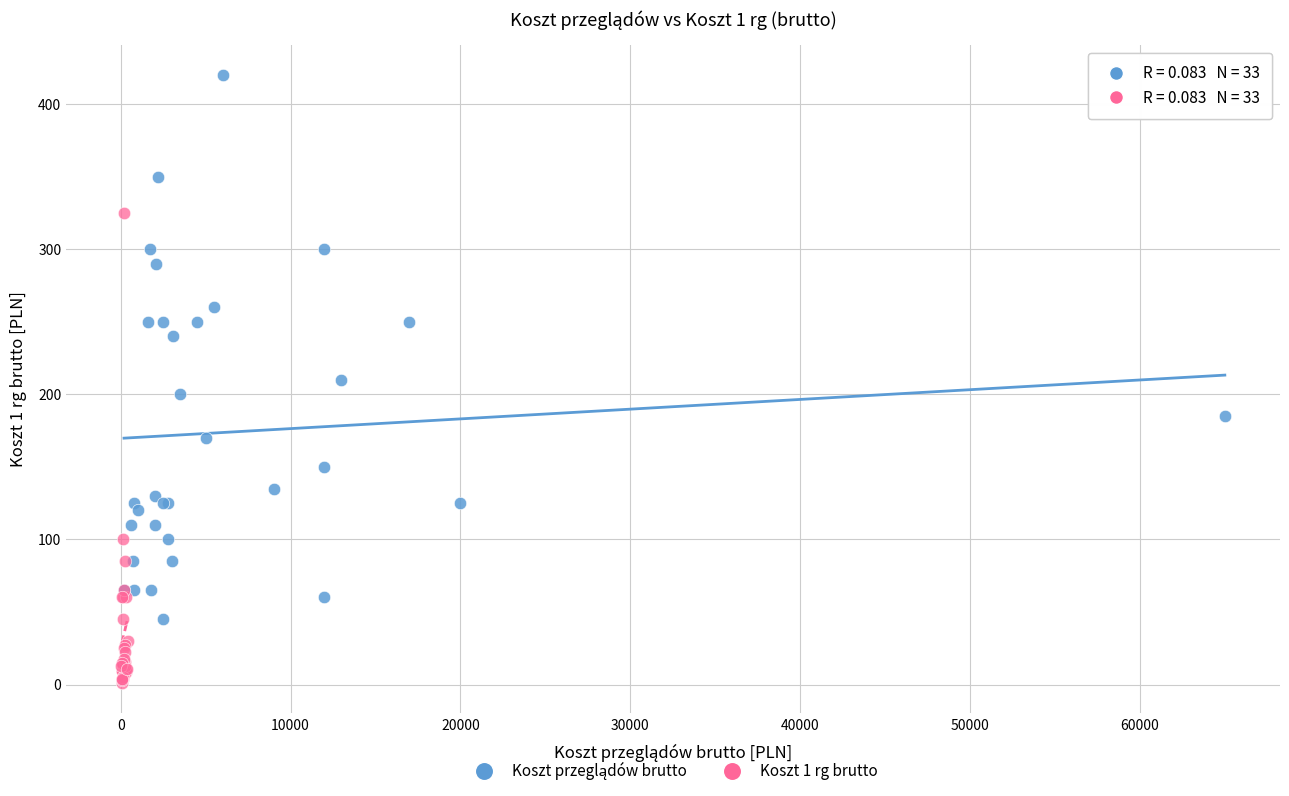

Which series contains the lowest Y value?

Koszt 1 rg brutto